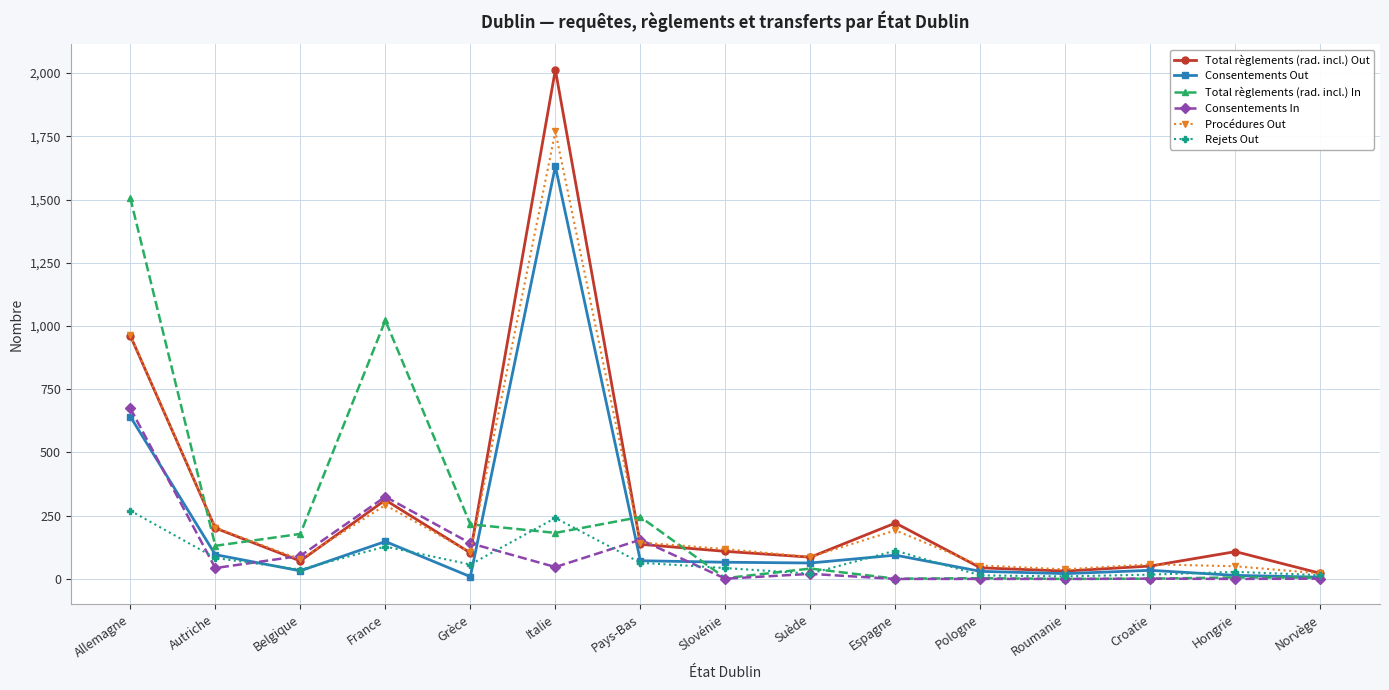

How many values in the Total règlements (rad. incl.) In series are below 41?

7